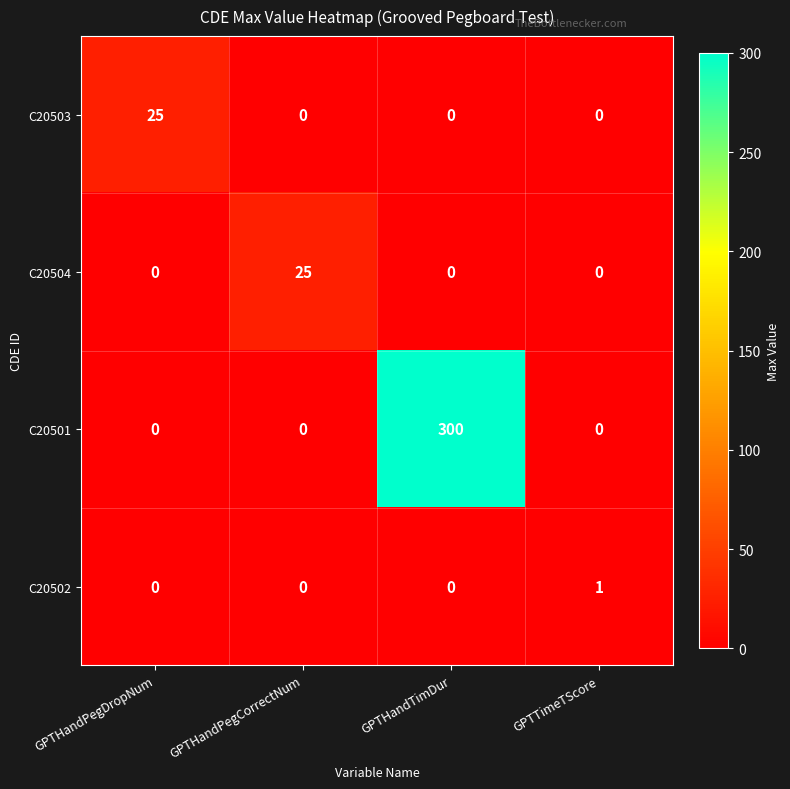

At which category is the sum across all series the highest?

GPTHandTimDur